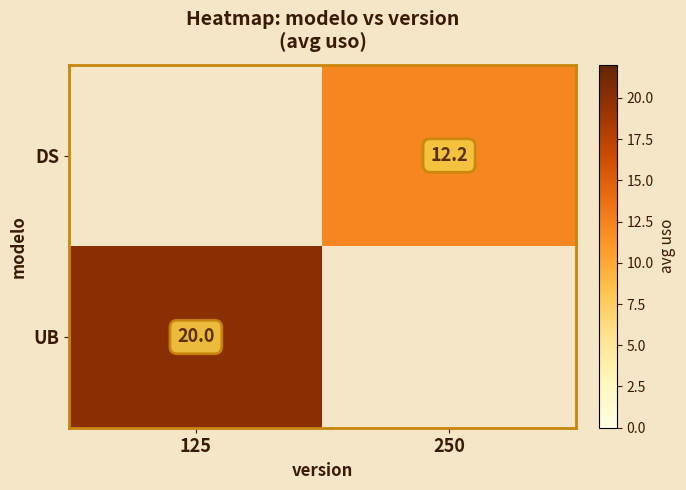

Which has a higher value, 125 or 250?

250